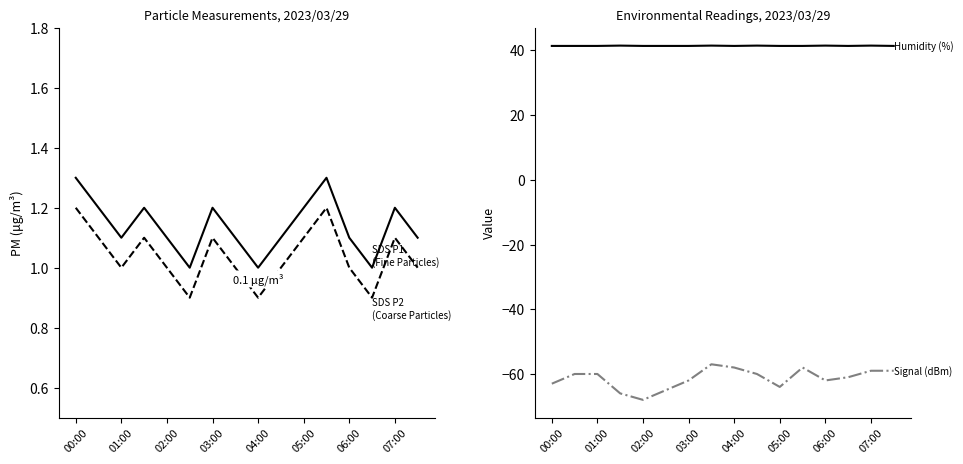

Between 06:00 and 07:00, which series saw the biggest shift?

Signal (dBm)